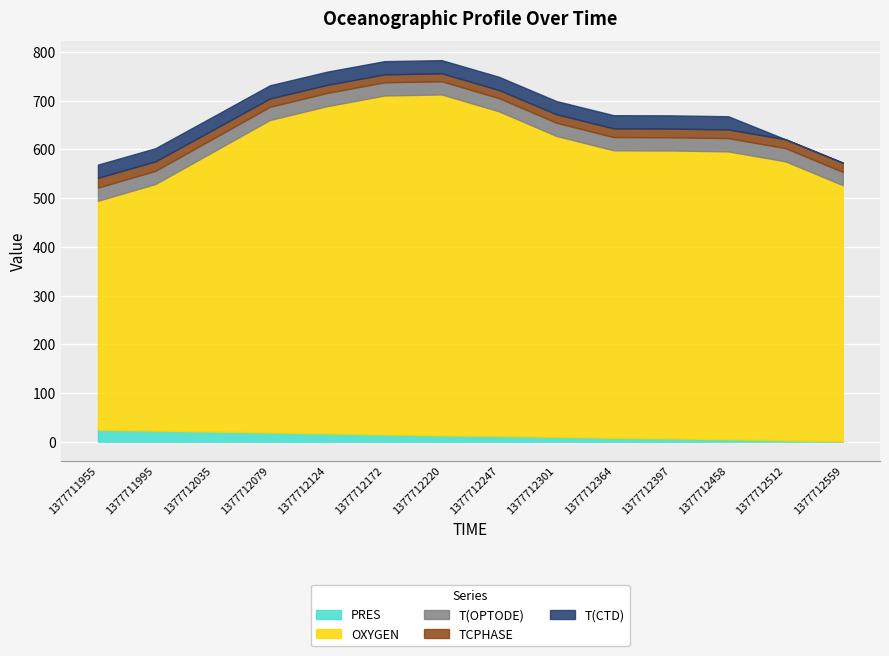

At which category is the sum across all series the highest?

1377712220